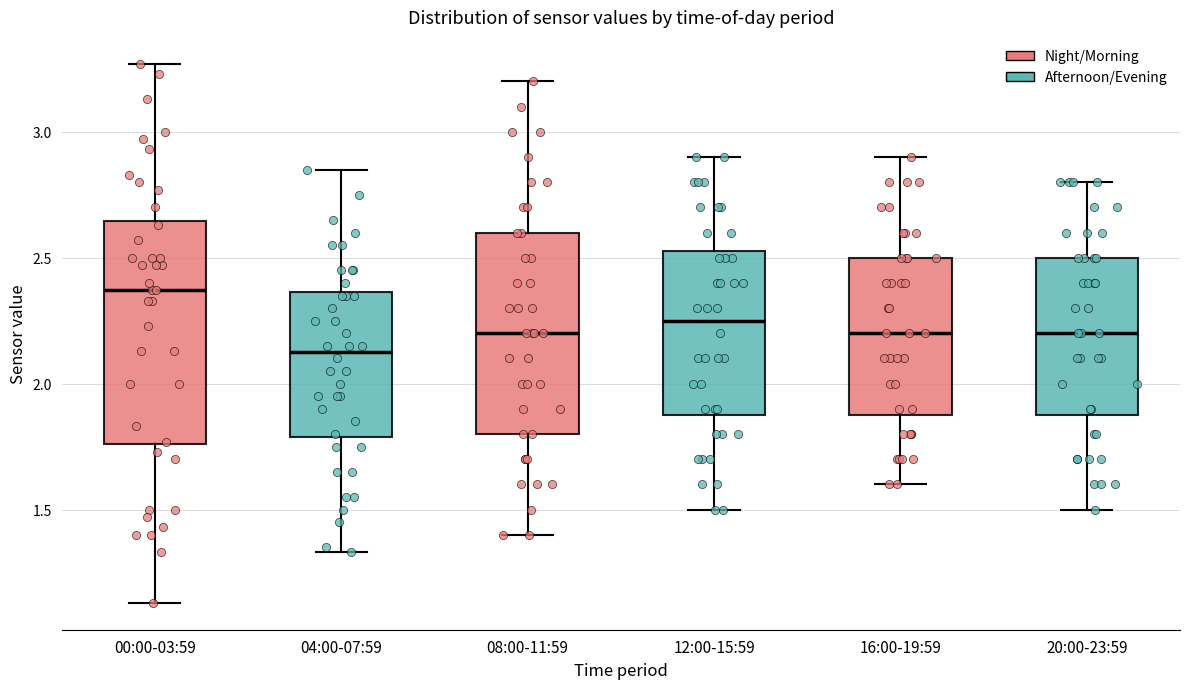

Where does the median line of the box for 04:00-07:59 sit on the y-axis? The values are not printed on the chart, so give them approximately, as read against the axis.

2.15